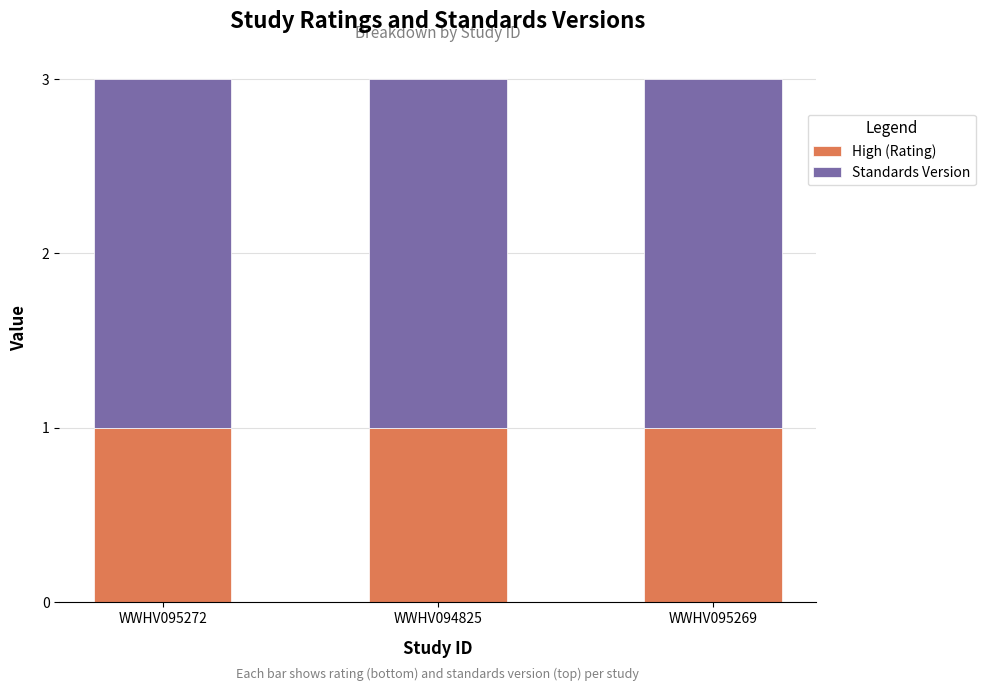

Count the number of categories in the chart.

3